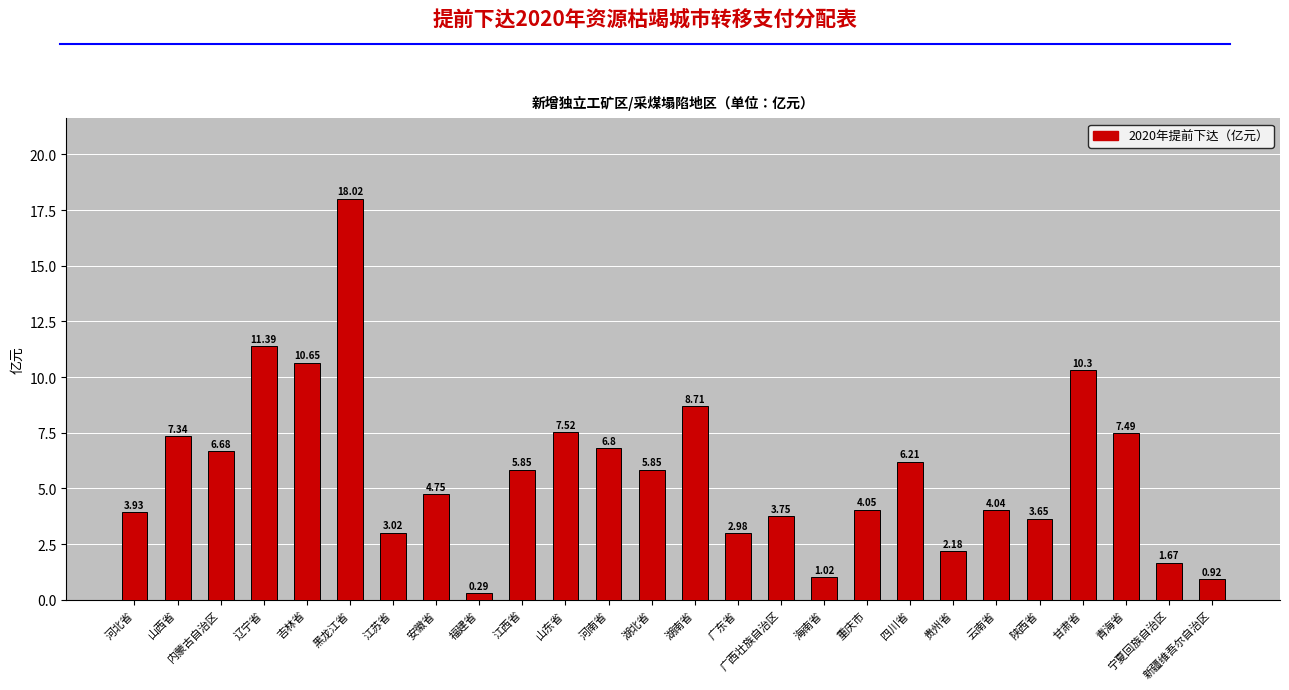

What is the value of the 6th bar from the left?

18.0